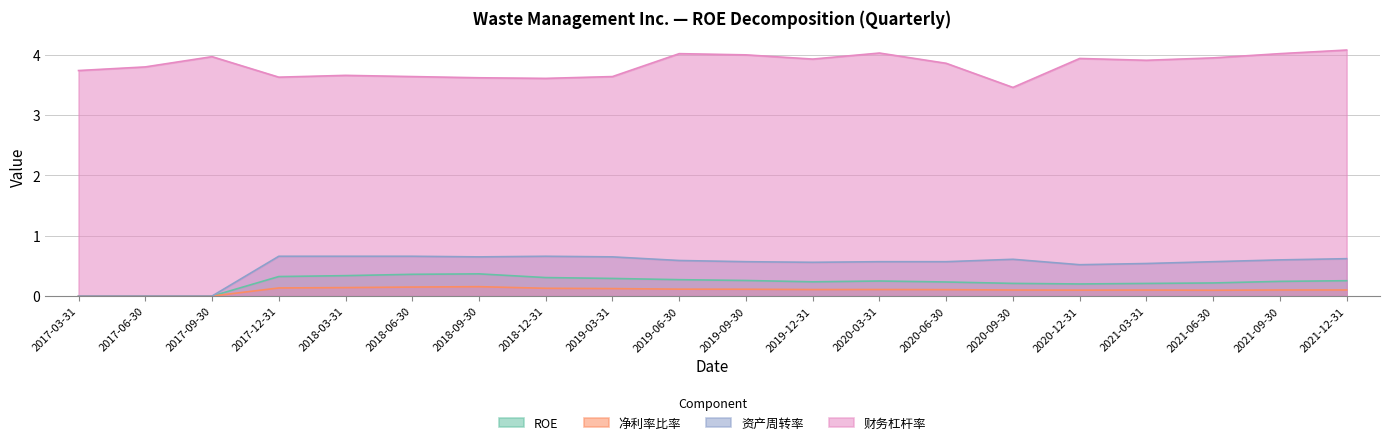

What are all the series names shown in the legend?

ROE, 净利率比率, 资产周转率, 财务杠杆率